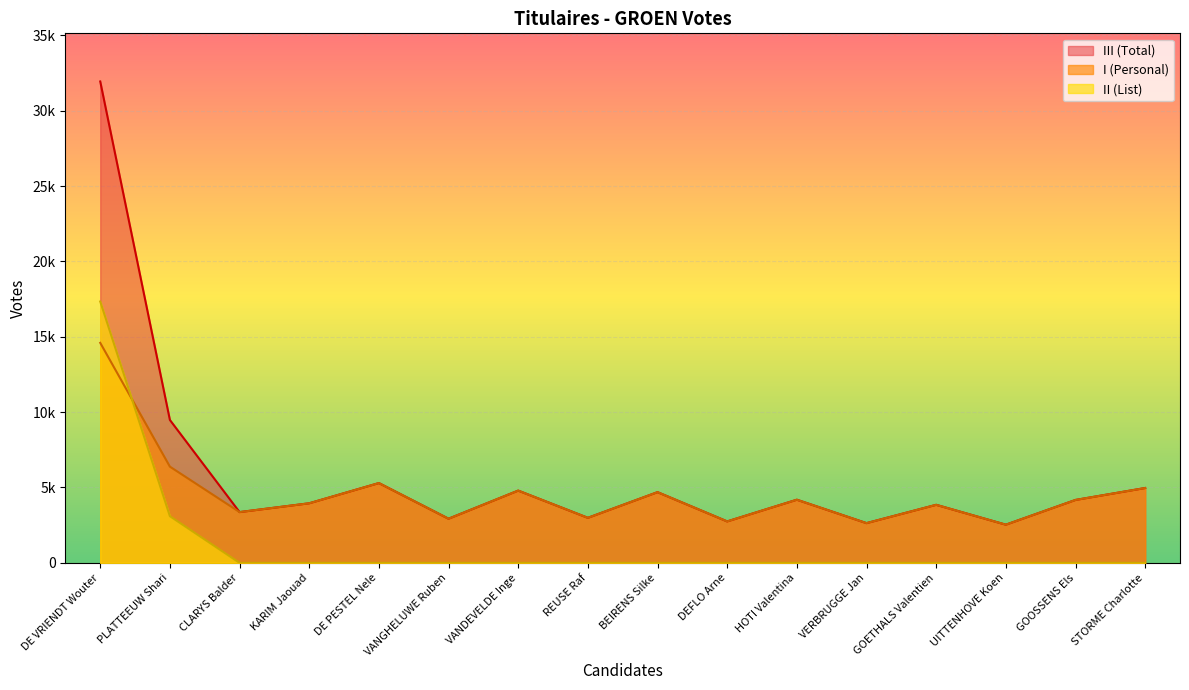

What is the total value across all series at CLARYS Balder?

6736